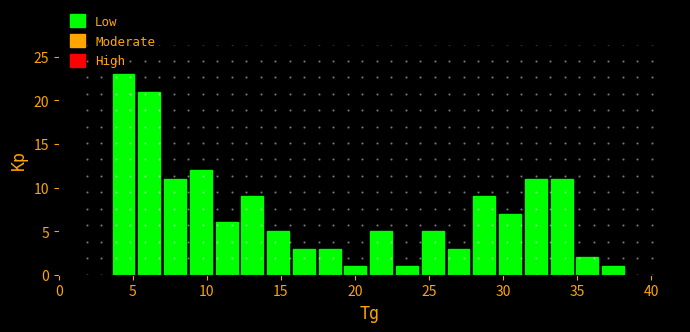

Read against the x-axis, roughly where is the centre of the tallest bar?

4.5